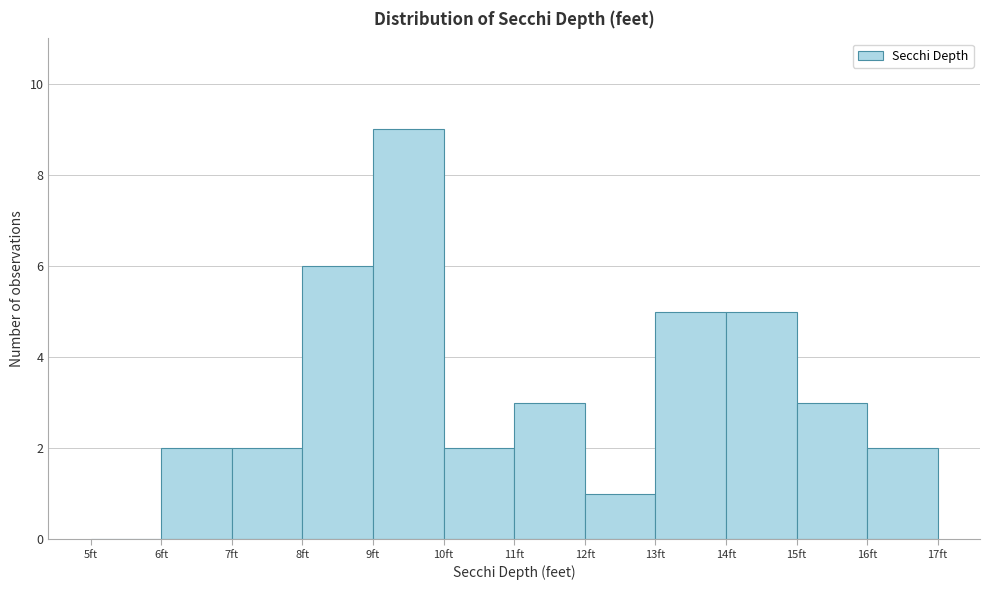

How tall is the bar that spans 16 to 17 on the x-axis? The values are not printed on the chart, so give them approximately, as read against the axis.

2